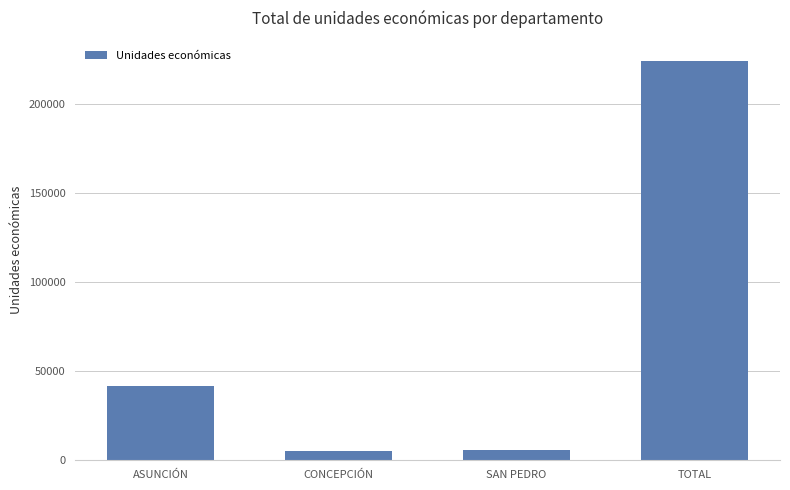

Read the value at SAN PEDRO, to the nearest 50.

5450